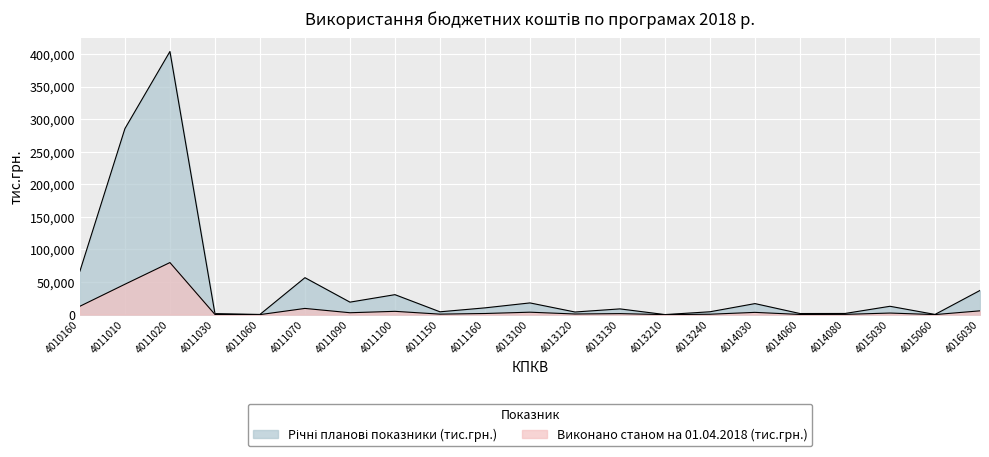

List the labels in order of Річні планові показники (тис.грн.) value, largest first.

4011020, 4011010, 4010160, 4011070, 4016030, 4011100, 4011090, 4013100, 4014030, 4015030, 4011160, 4013130, 4013240, 4011150, 4013120, 4014080, 4014060, 4011030, 4015060, 4011060, 4013210